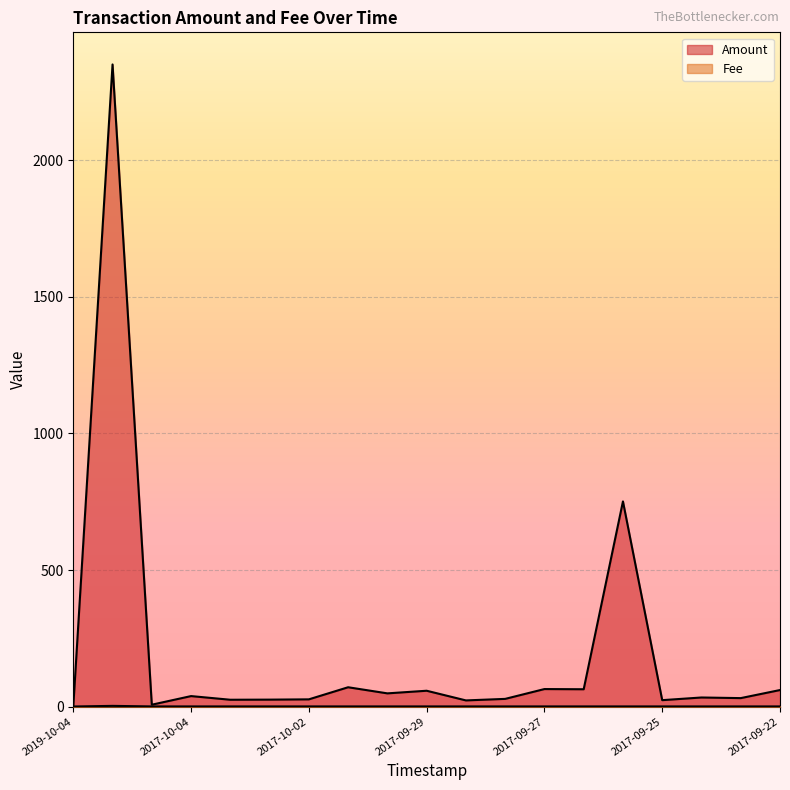

At which label is Fee closest to 1?

2017-10-05